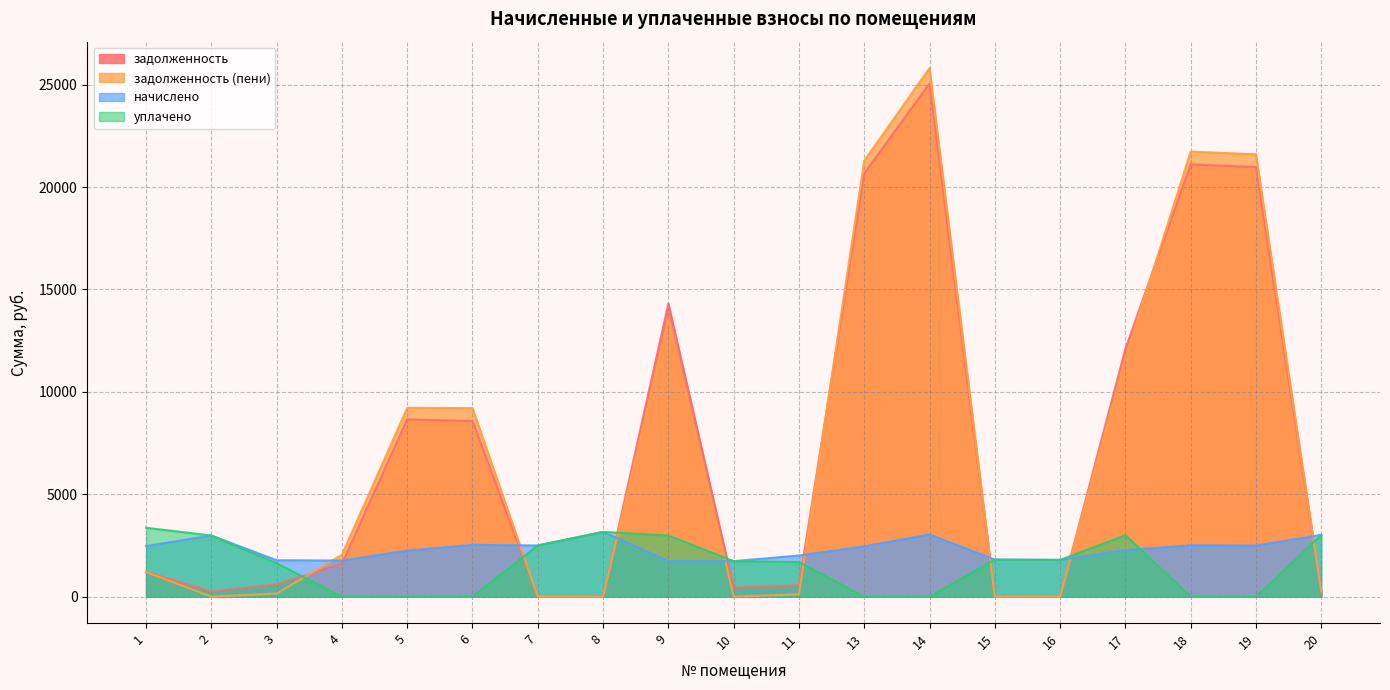

At how many categories does at least one series exceed 489?

19